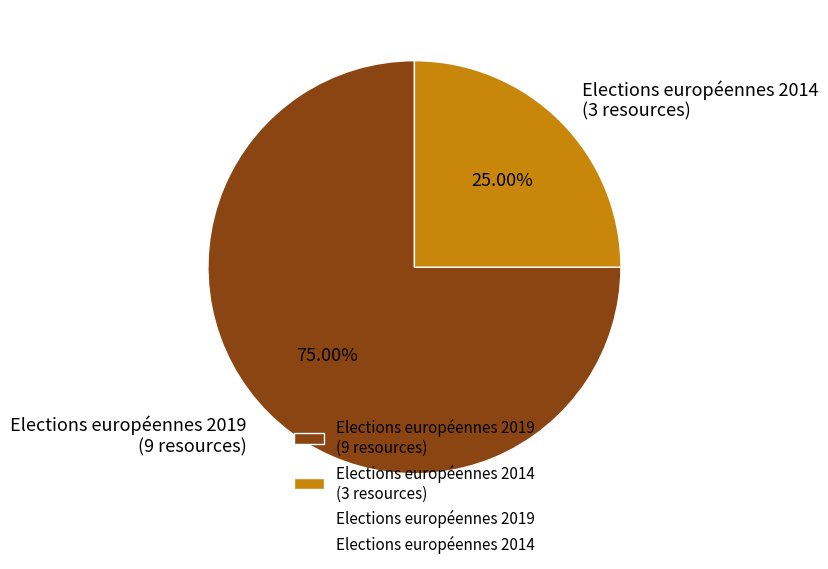

What is the majority slice?

Elections européennes 2019 (9 resources)